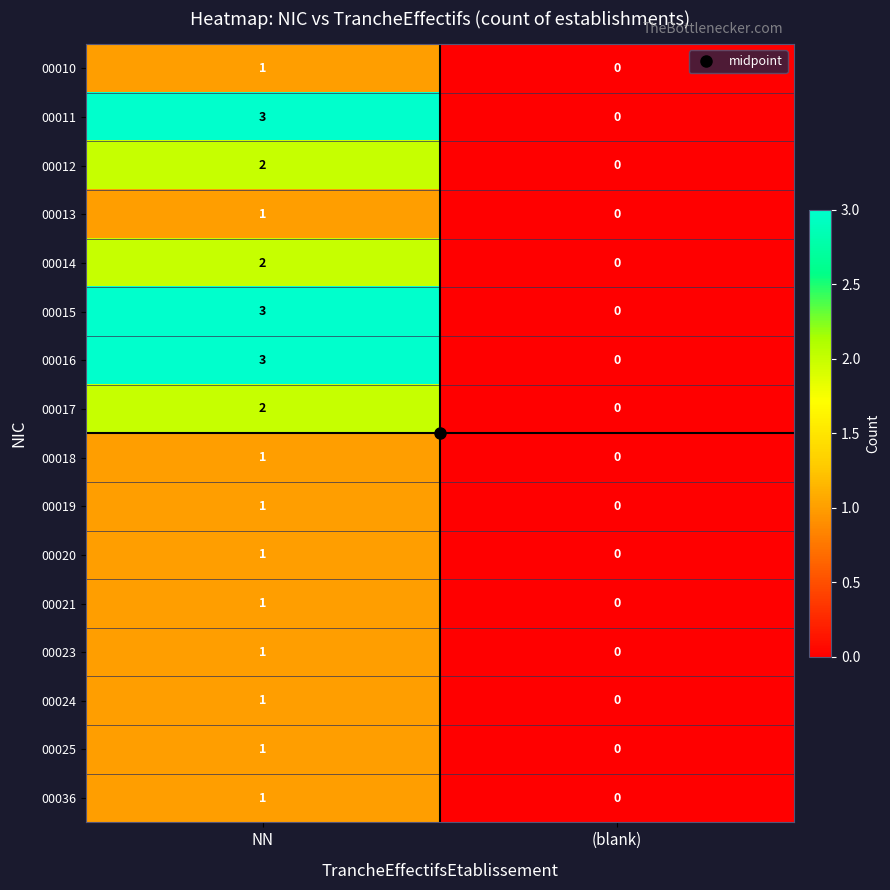

The value of 00017 at (blank) is 0. True or false?

True